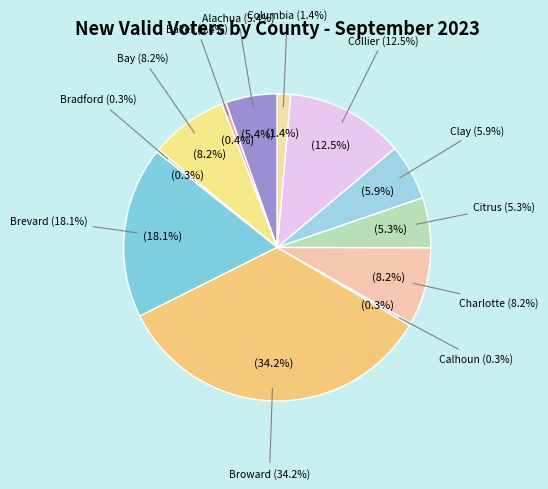

How many segments does this pie chart have?

12